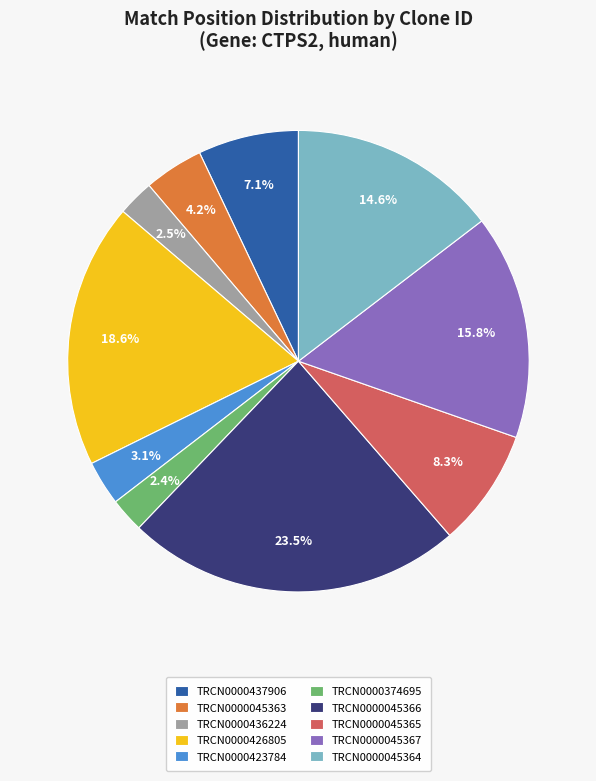

What is the largest slice in the pie chart?

TRCN0000045366